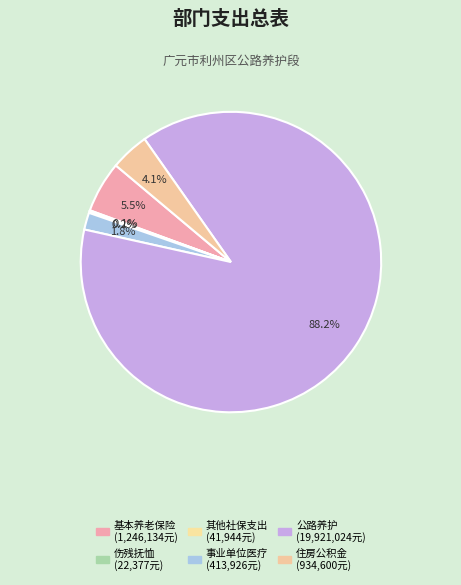

Which category has the smallest portion of the pie?

伤残抚恤